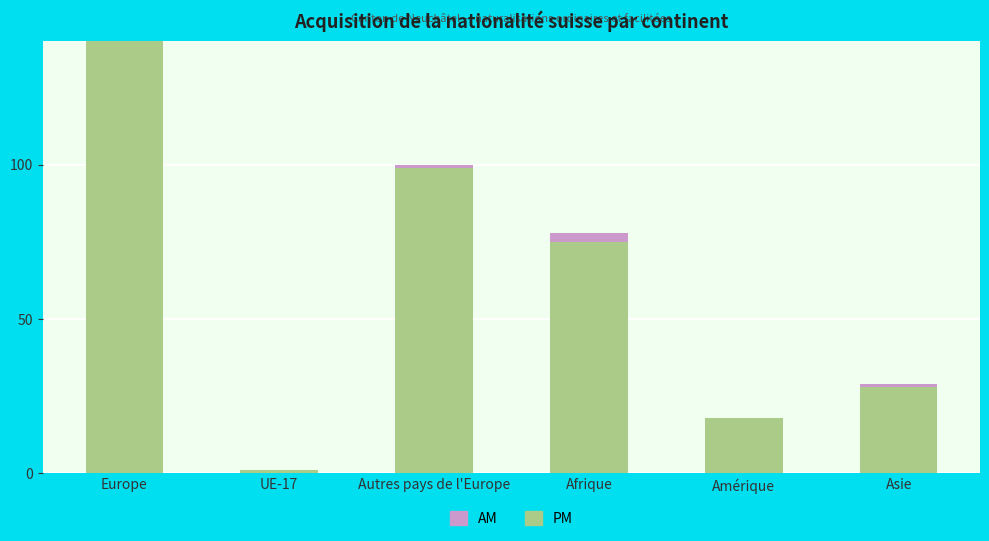

True or false: PM has a value of 75 at Afrique.

True